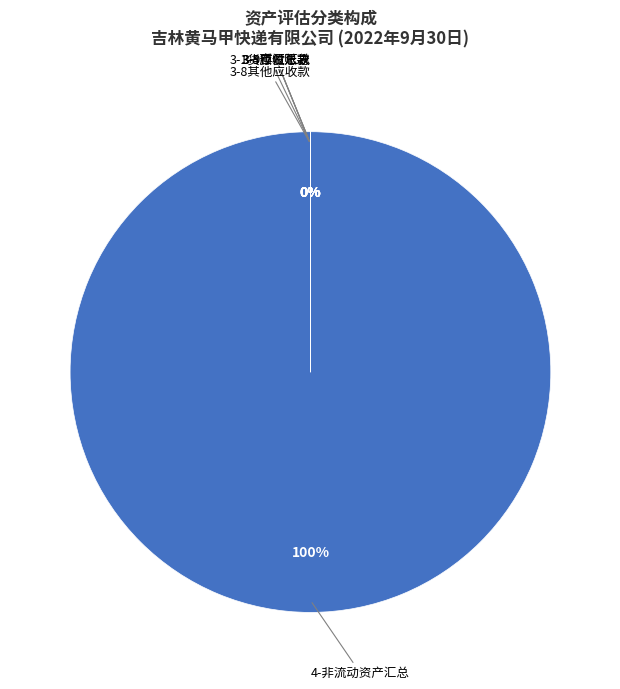

To the nearest percent, what is the average slice percentage?

17%